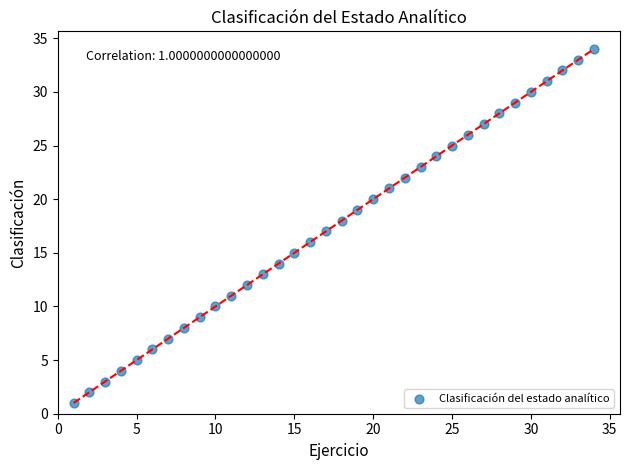

What is the range of X values (max minus min)?

33